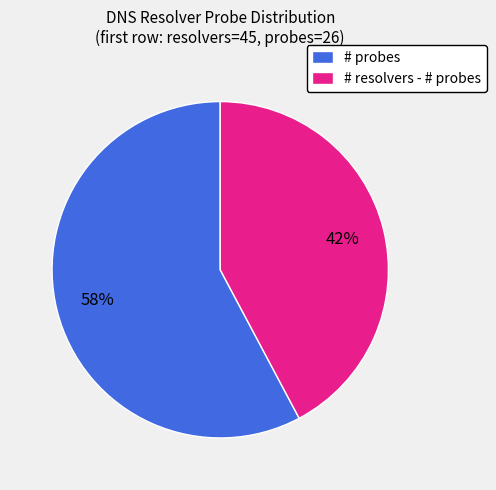

To the nearest percent, what is the difference between the largest and smallest slice percentages?

16%